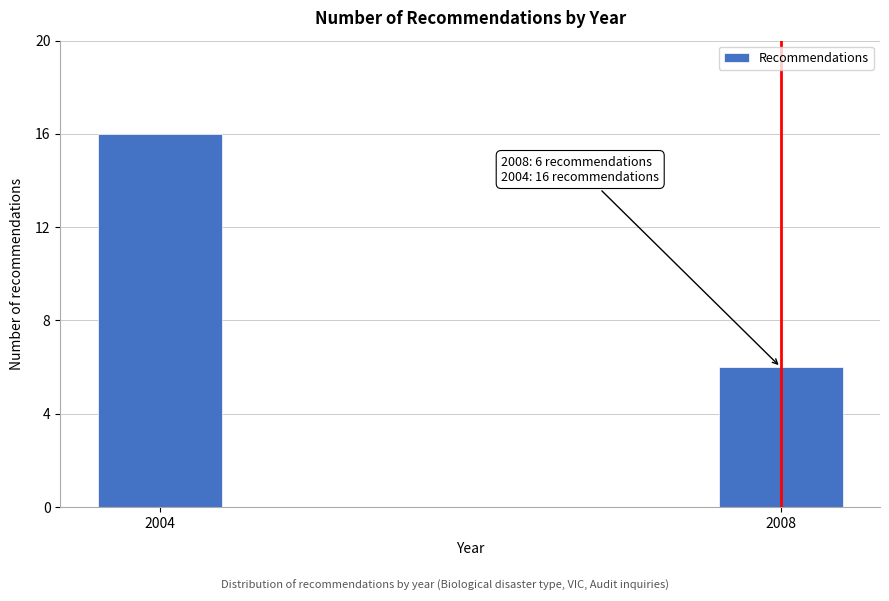

Reading left to right, list all the values displayed in this chart.

2004=16	2008=6